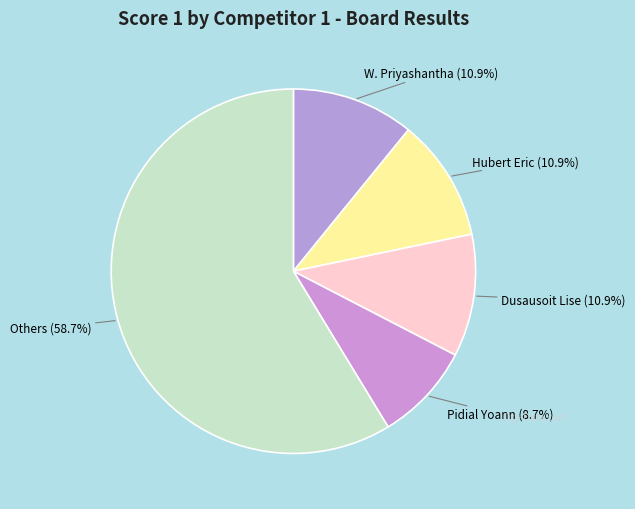

What is the total percentage of Pidial Yoann and W. Priyashantha?

19.6%